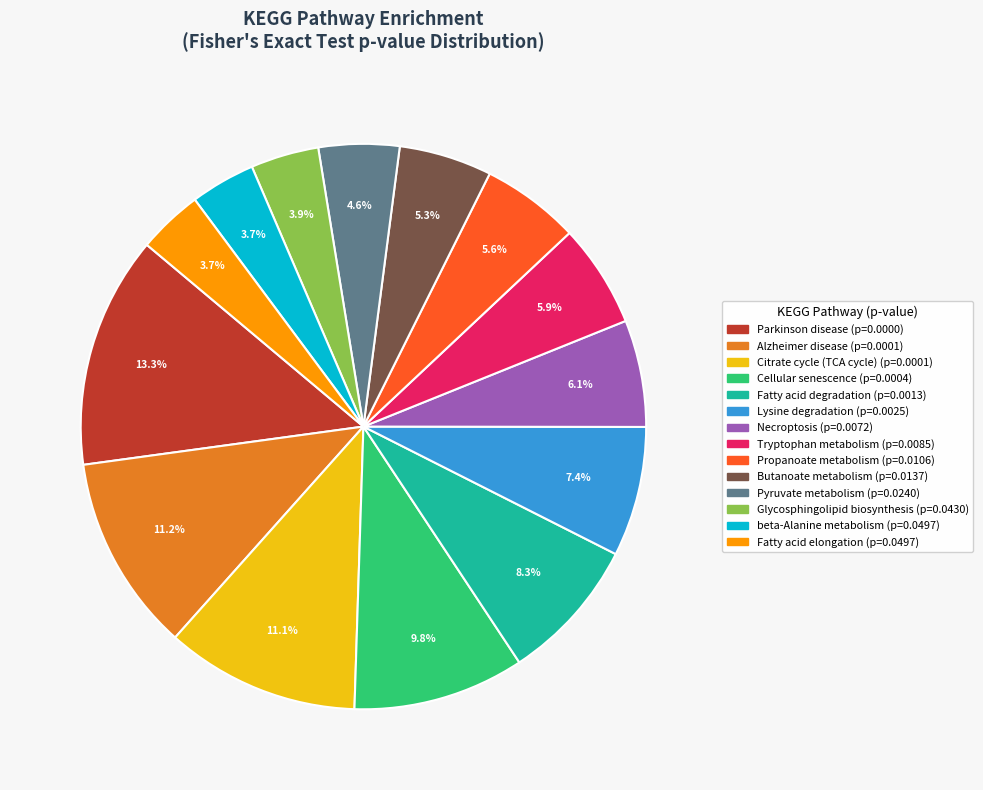

What percentage is the Propanoate metabolism slice, to the nearest percent?

6%